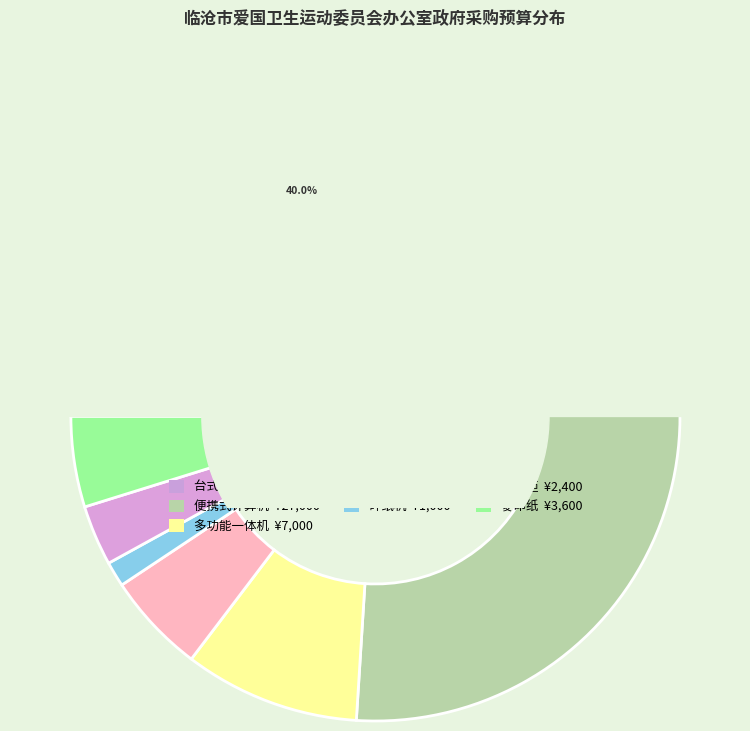

To the nearest percent, what is the combined percentage of 打印机 and 文件柜?

9%